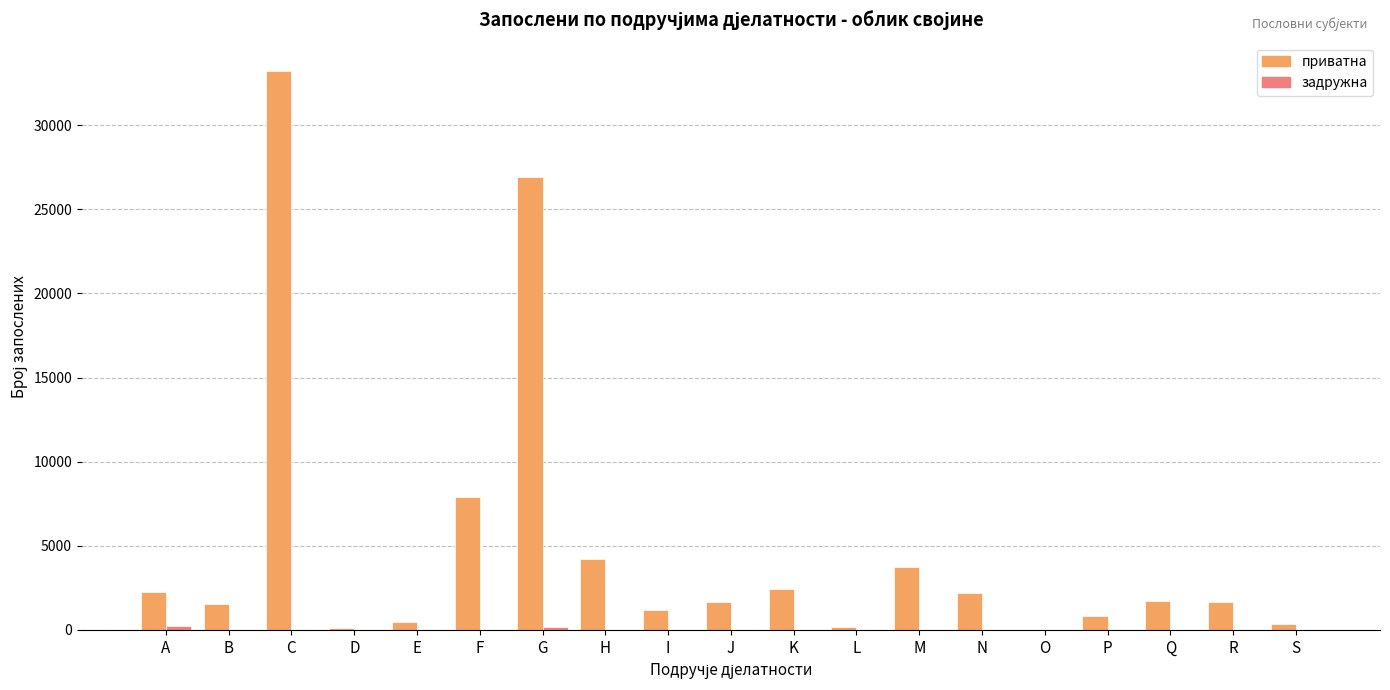

How many categories are shown in the chart?

19